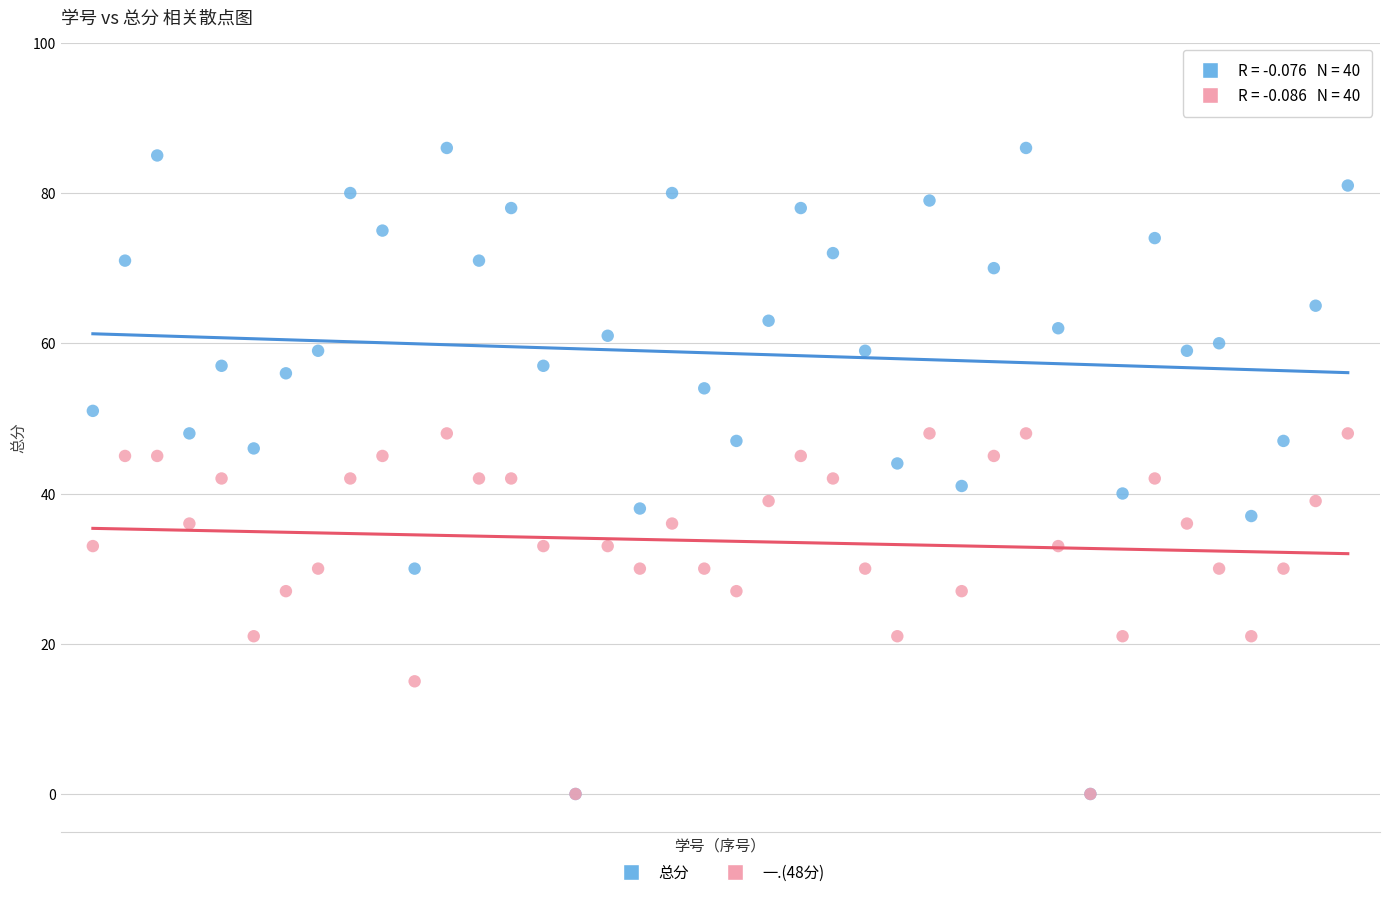

What are all the series names shown in the legend?

总分, 一.(48分)